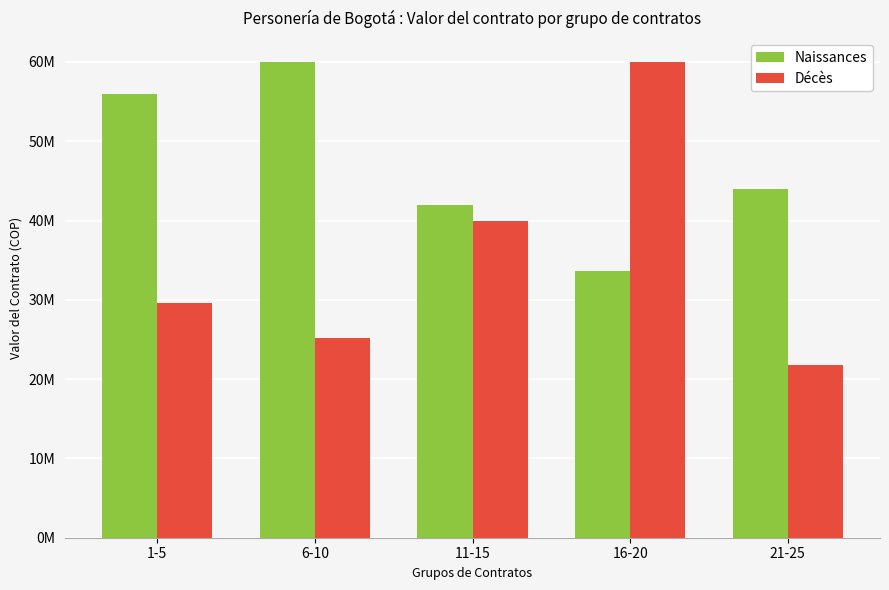

Are the bars horizontal?

No